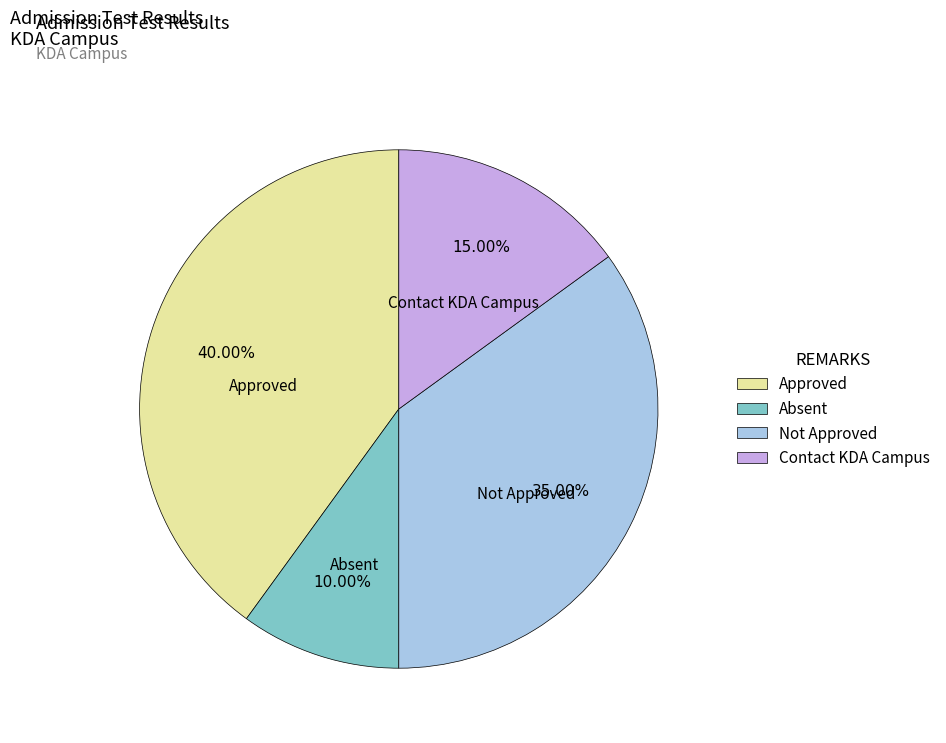

Is it true that Absent is 10% of the pie?

True